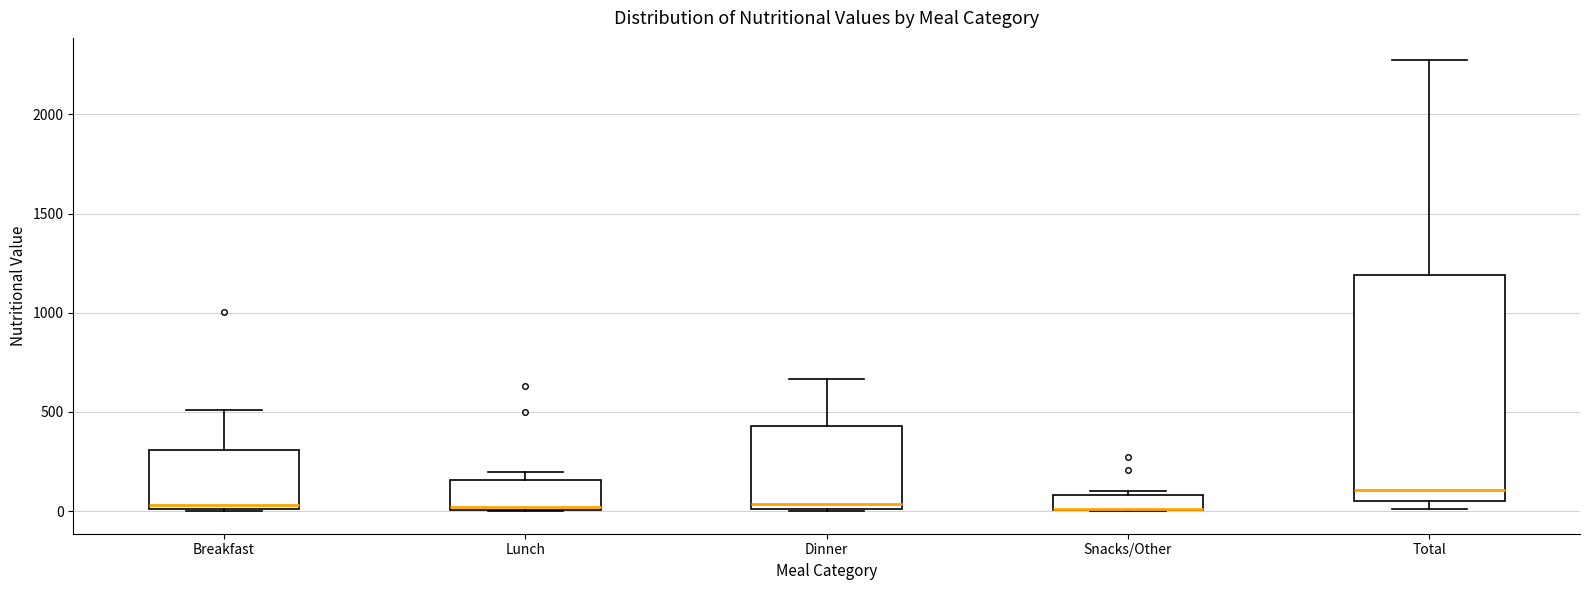

Which box is the tallest, from its lower edge to its upper edge?

Total